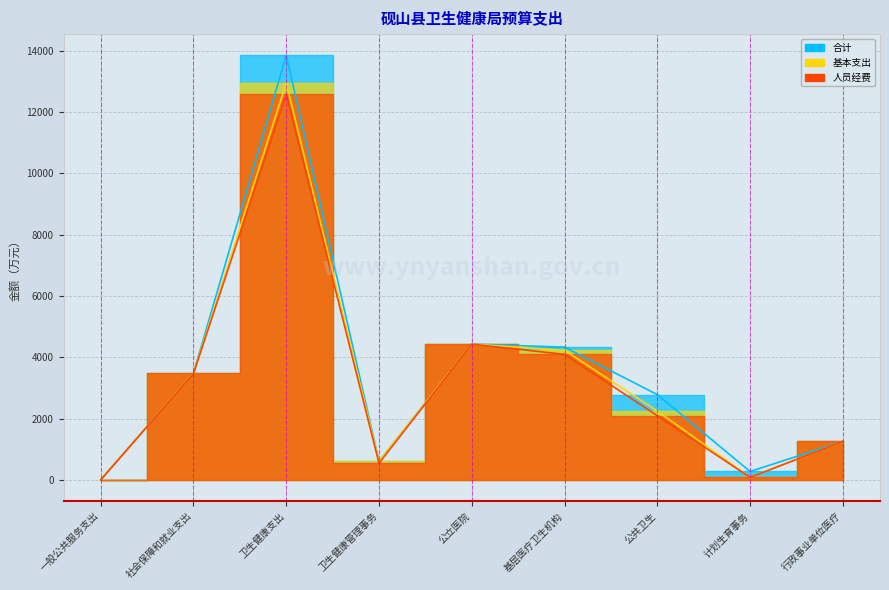

True or false: 基本支出 and 人员经费 cross at least once.

False